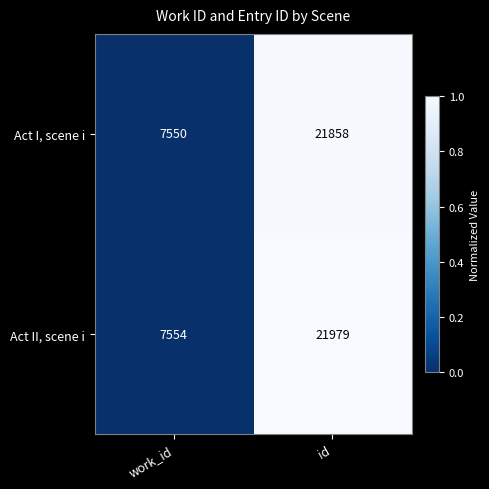

Reading right to left, transcribe all the data shown in this chart.

Act I, scene i: 21858	7550
Act II, scene i: 21979	7554